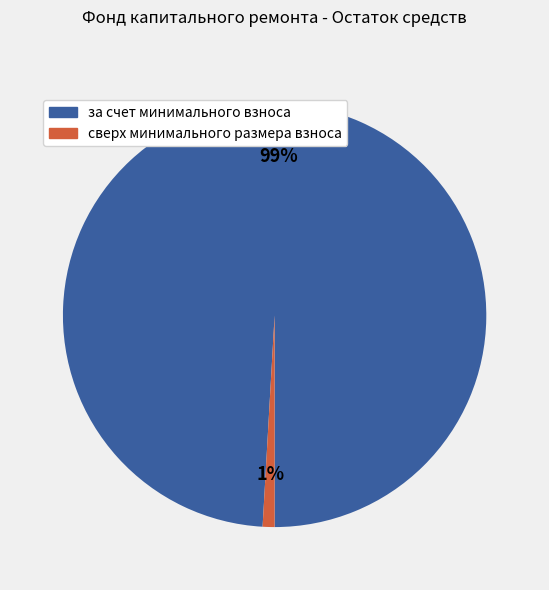

Rank the categories by value from highest to lowest.

за счет минимального взноса, сверх минимального размера взноса